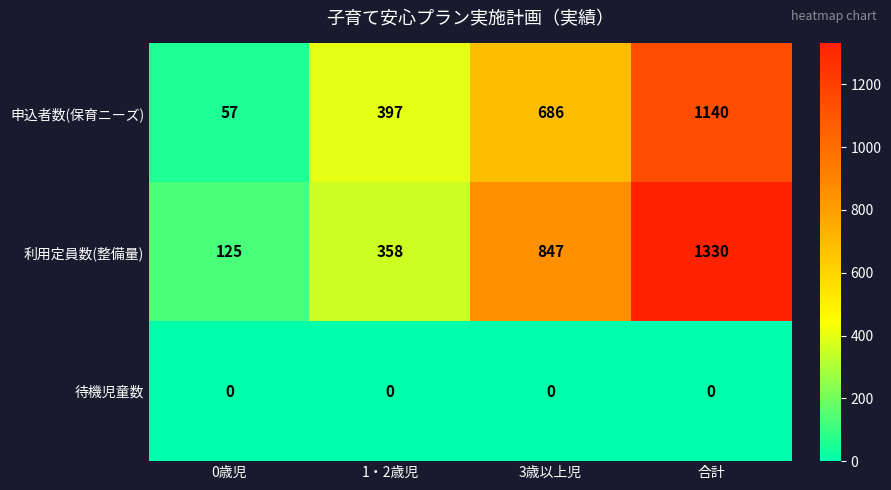

What is the greatest value displayed?

1330